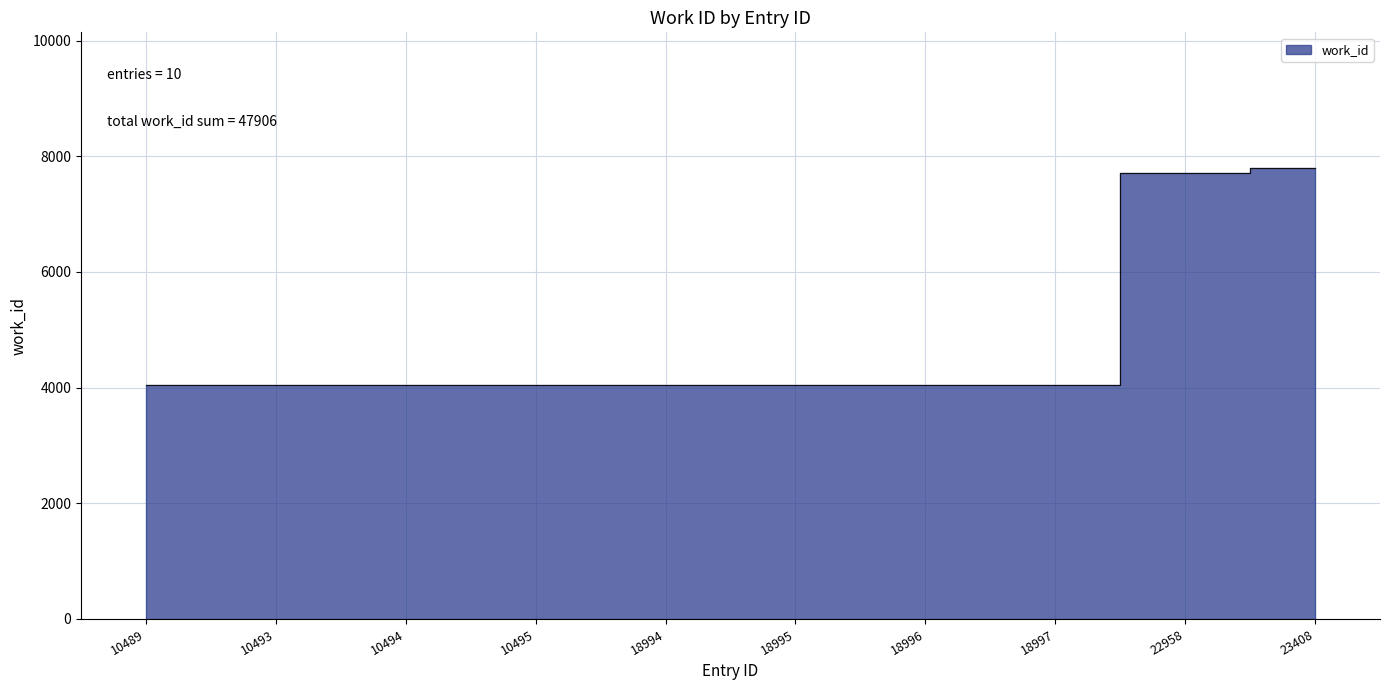

What is the sum of all values?

47906